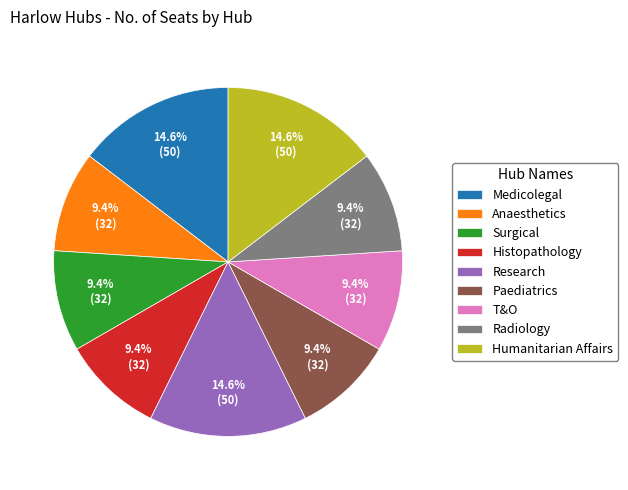

How many slices are in this pie chart?

9